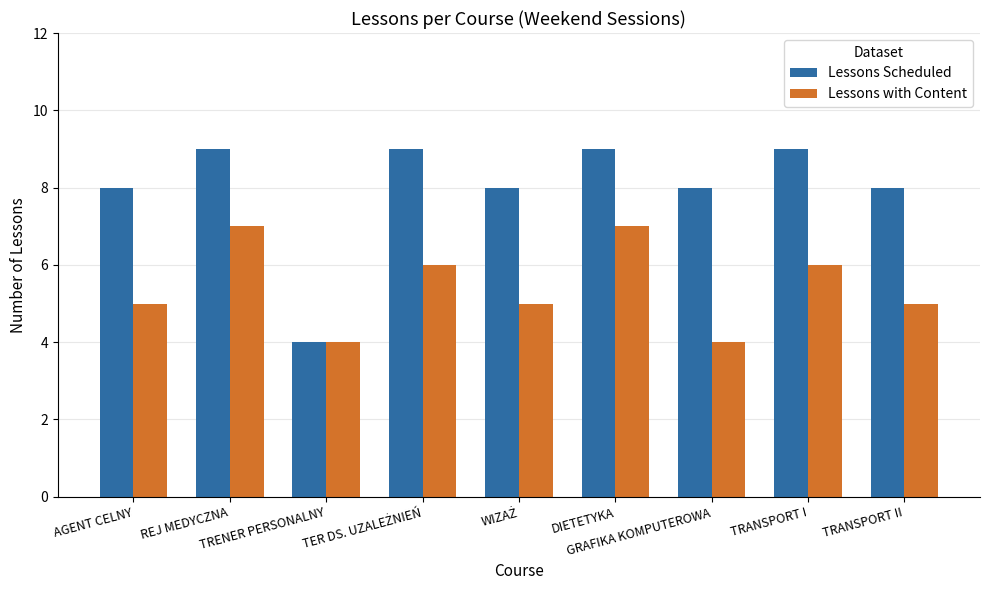

What are all the series names shown in the legend?

Lessons Scheduled, Lessons with Content